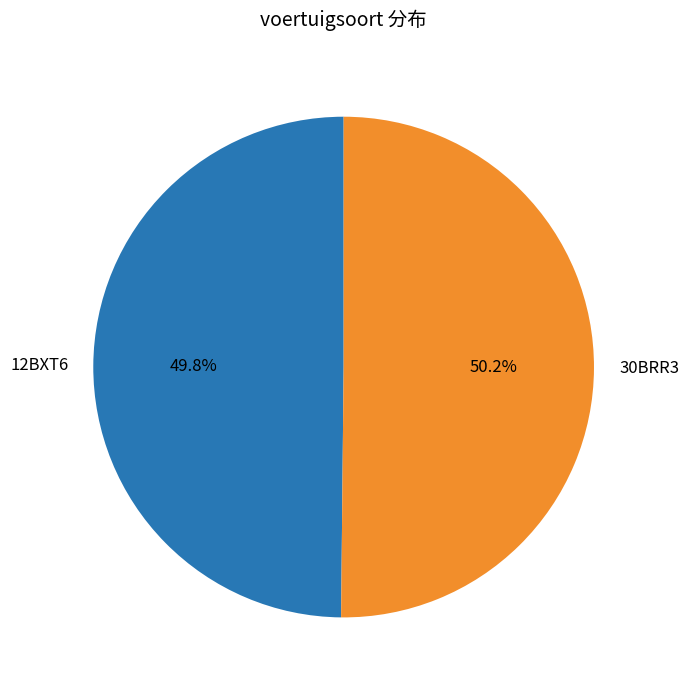

What percentage is the 30BRR3 slice, to the nearest percent?

50%